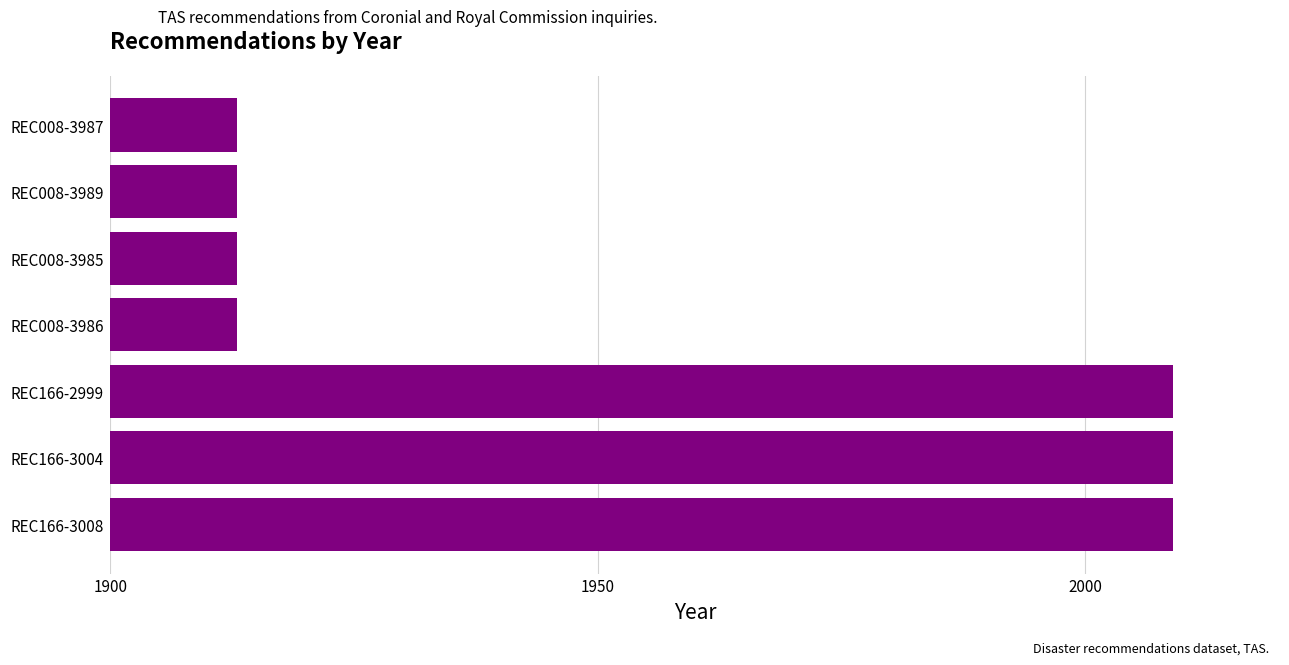

How many bars are there in total?

7